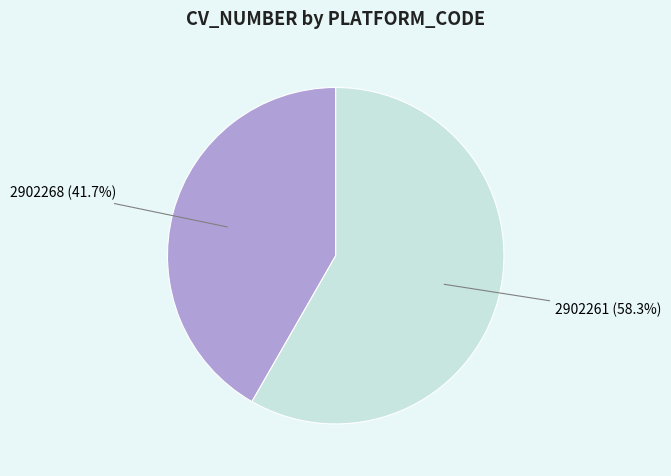

Does any single category account for the majority?

Yes